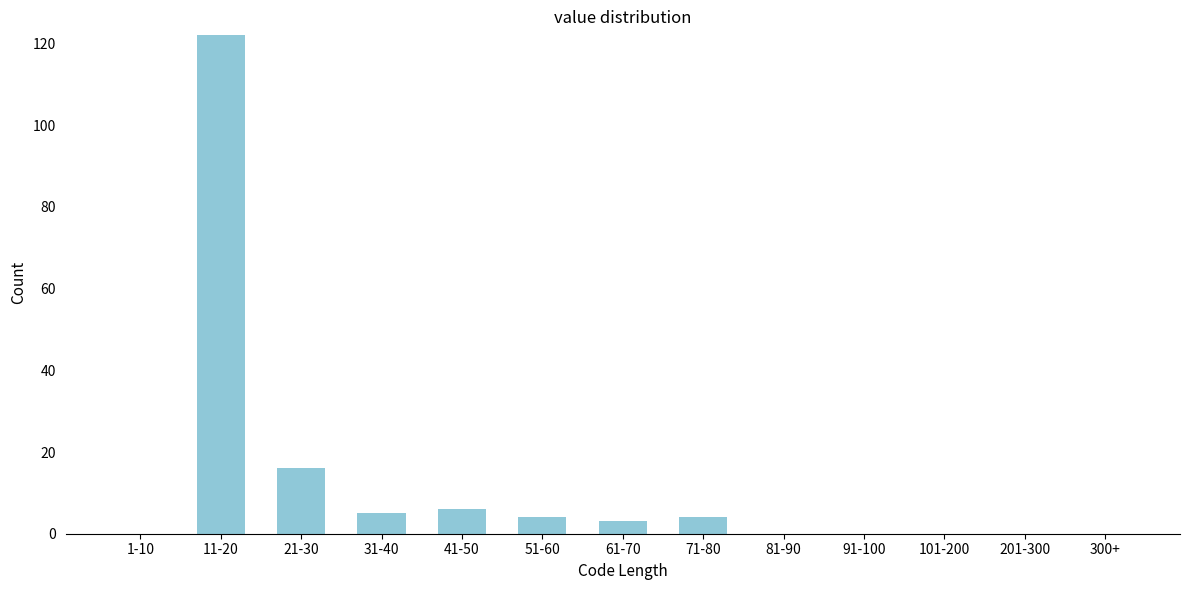

Reading right to left, list all the values displayed in this chart.

300+=0	201-300=0	101-200=0	91-100=0	81-90=0	71-80=4	61-70=3	51-60=4	41-50=6	31-40=5	21-30=16	11-20=122	1-10=0